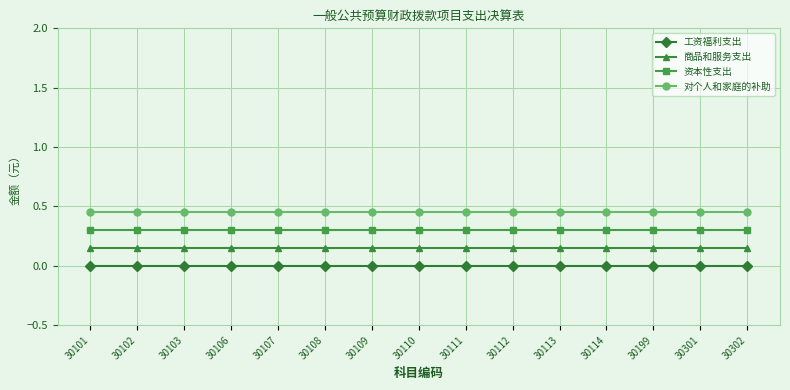

True or false: 资本性支出 and 商品和服务支出 cross at least once.

False